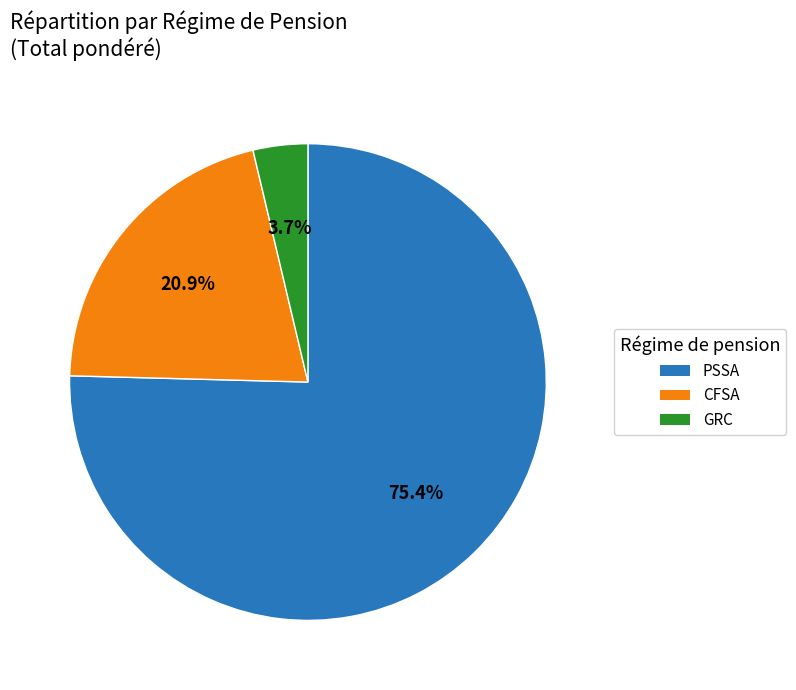

How many segments does this pie chart have?

3